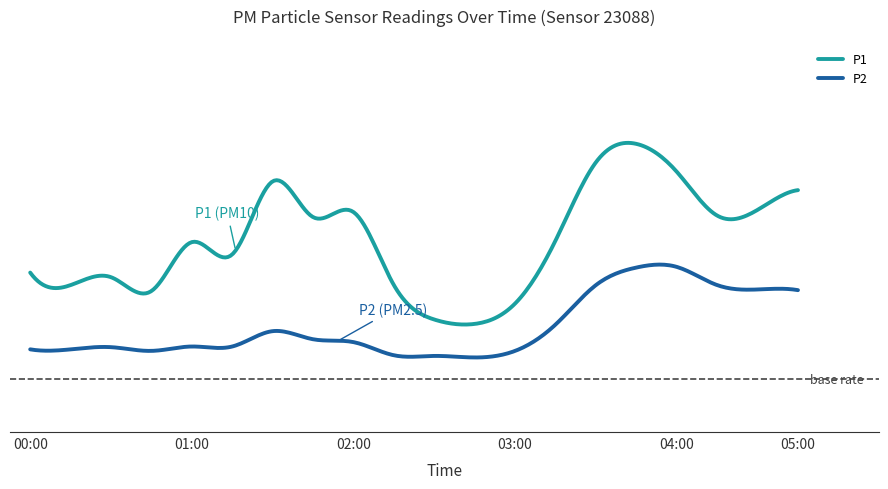

What are all the series names shown in the legend?

P1, P2